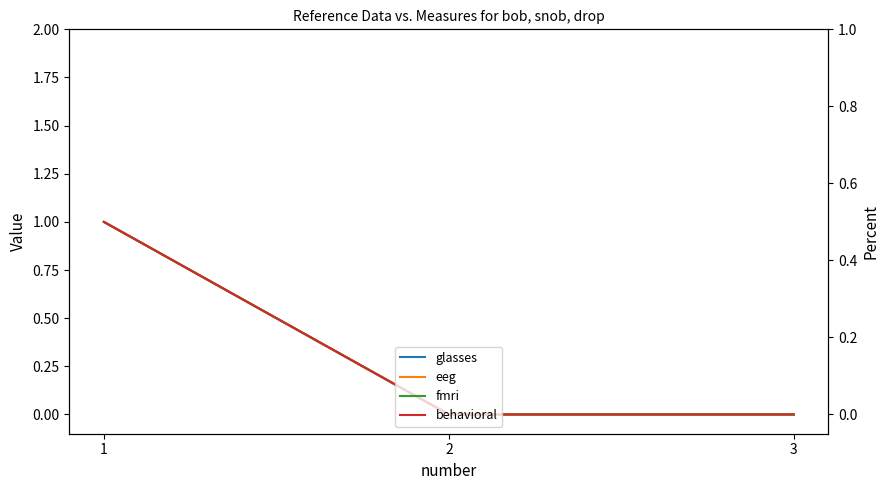

Between 3 and 2, which is larger?

3